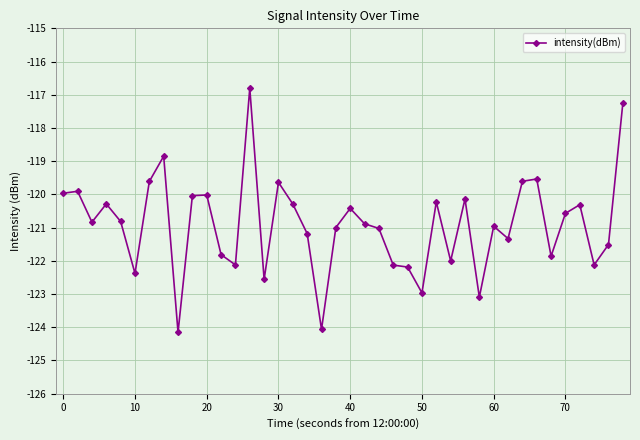

Does the chart display data point markers on the line(s)?

Yes